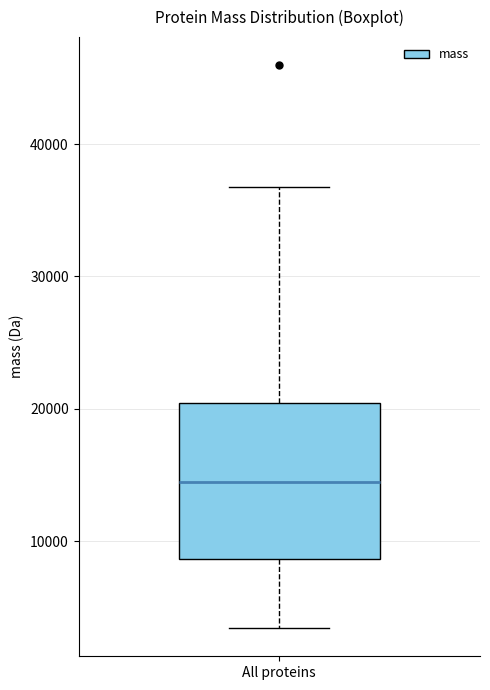

Transcribe this box plot: give where the median line is, the range the box spans, and where the two whiskers end, as read against the y-axis. The values are not printed on the chart, so give them approximately, as read against the axis.

median 15000, box 9000 to 20000, whiskers 3000 to 37000